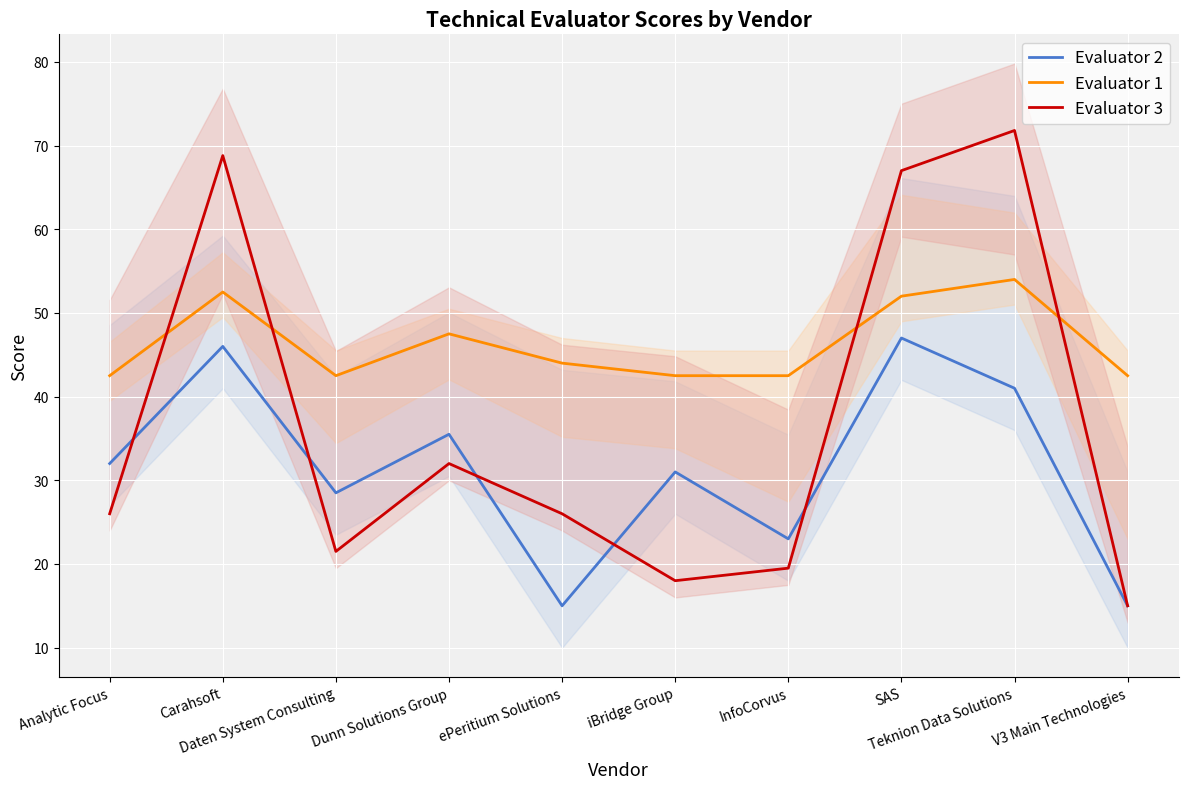

In Evaluator 1, how many points are lower than both neighbors (excluding endpoints)?

1